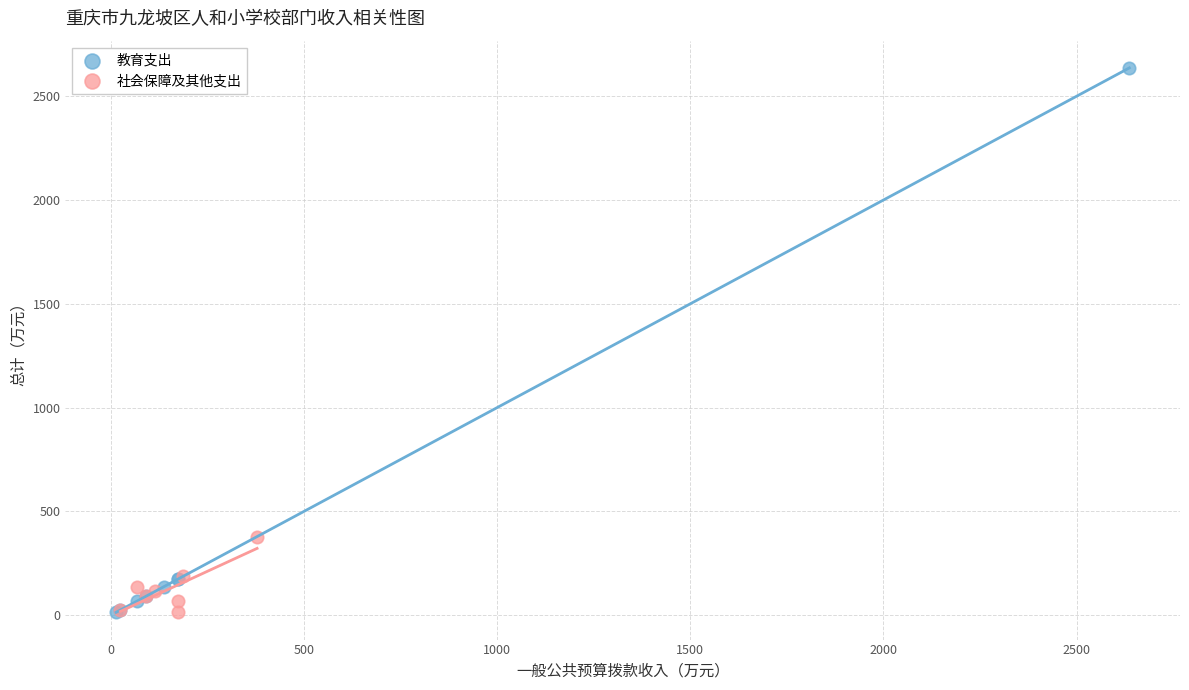

Which series reaches the maximum Y coordinate?

教育支出